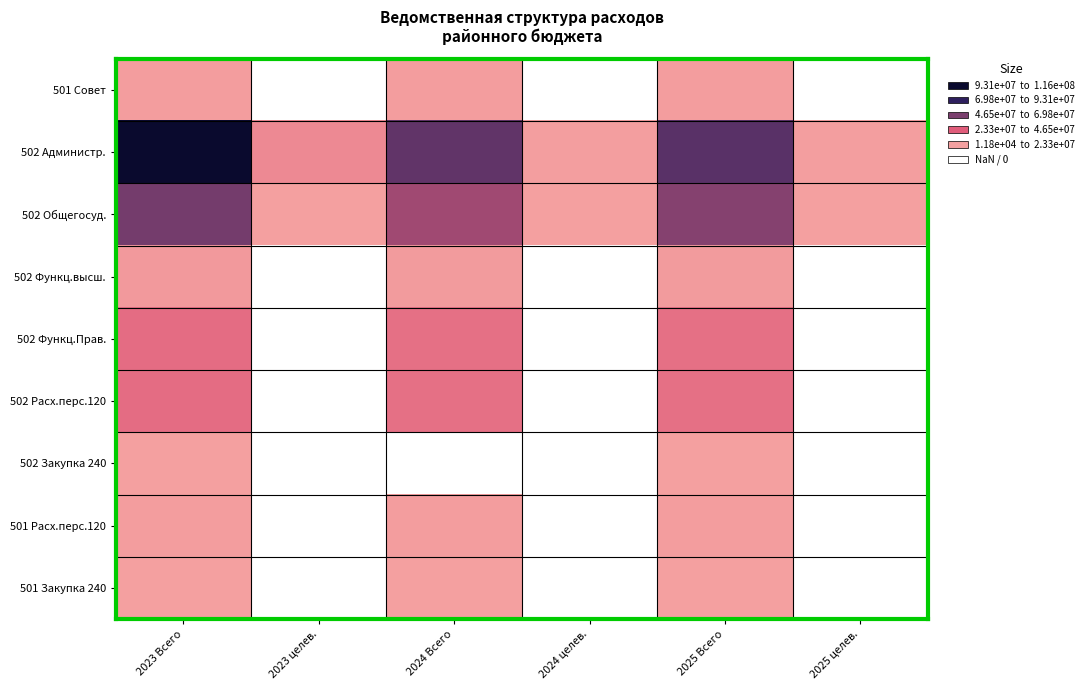

At how many categories does at least one series exceed 59650887?

3